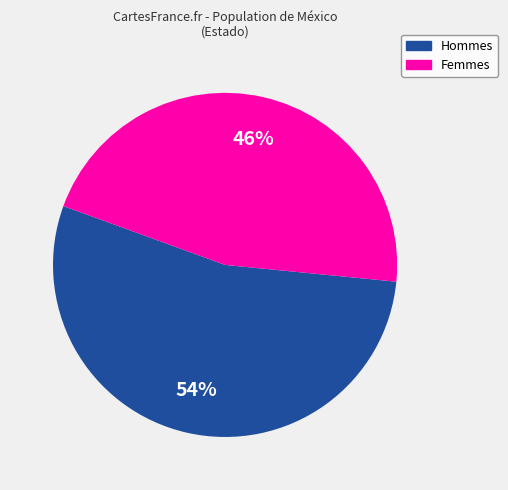

To the nearest percent, what is the difference between the largest and smallest slice percentages?

8%